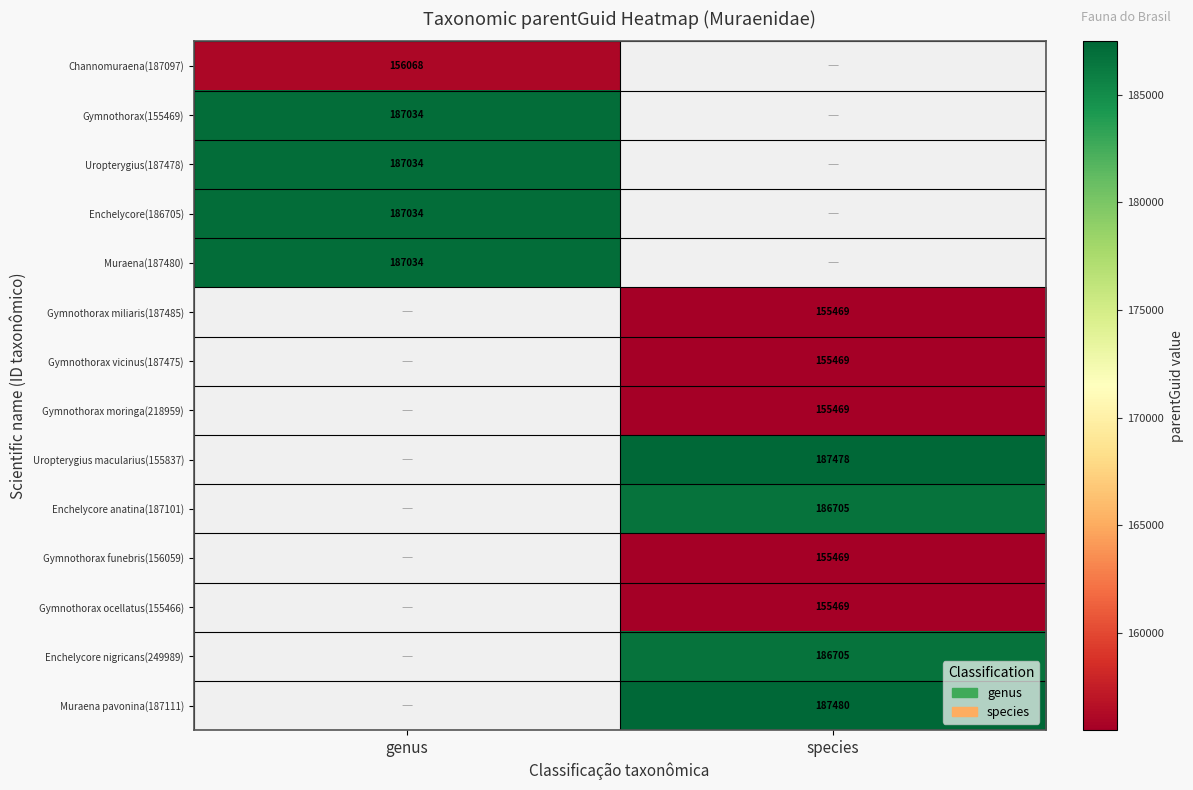

Is the value of Muraena pavonina(187111) at species greater than the value of Channomuraena(187097) at genus?

Yes